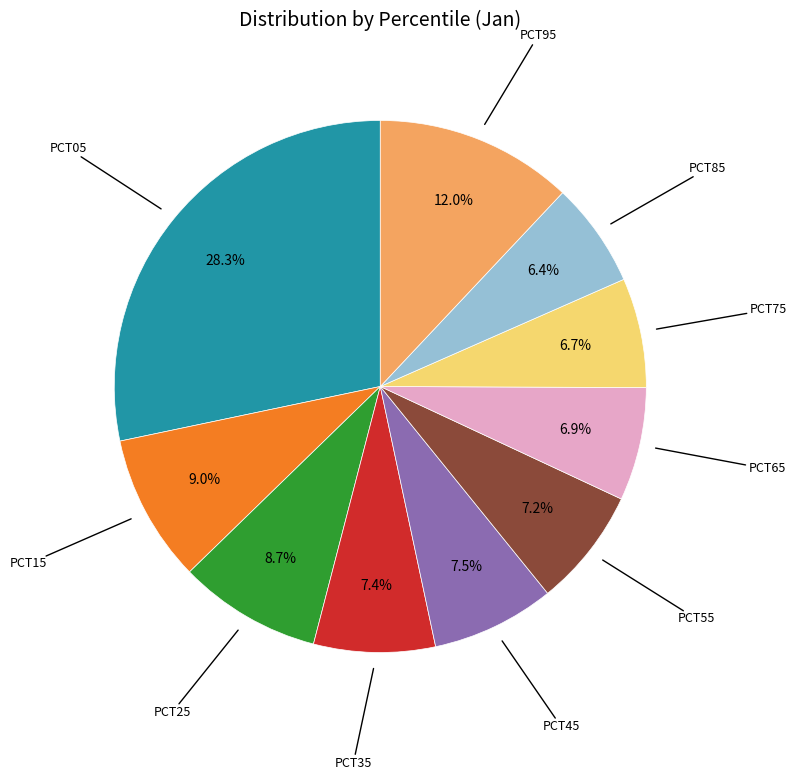

Does any single category account for the majority?

No